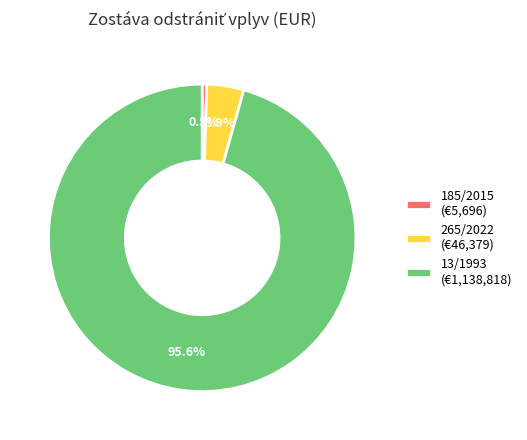

Do 13/1993 and 265/2022 together represent more than half of the pie?

Yes